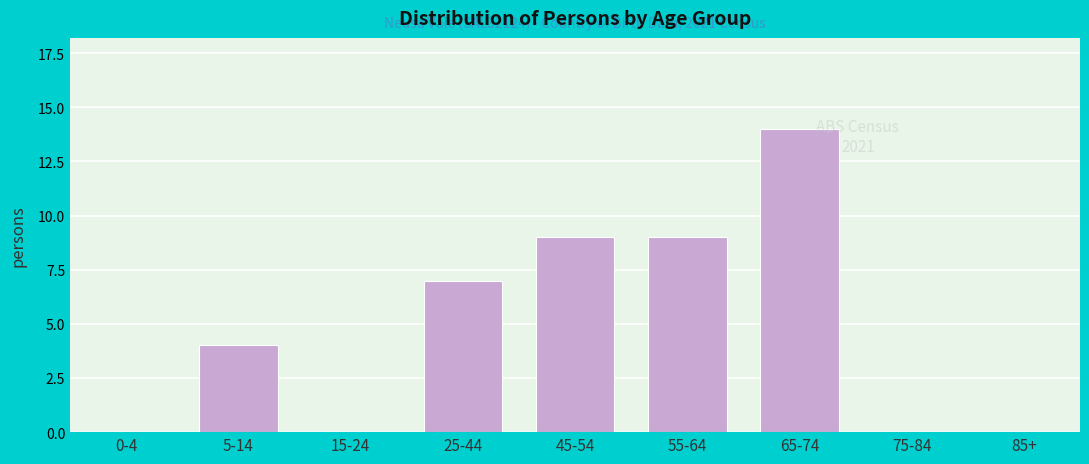

Reading right to left, what are all the values shown in this chart?

85+=0	75-84=0	65-74=14	55-64=9	45-54=9	25-44=7	15-24=0	5-14=4	0-4=0